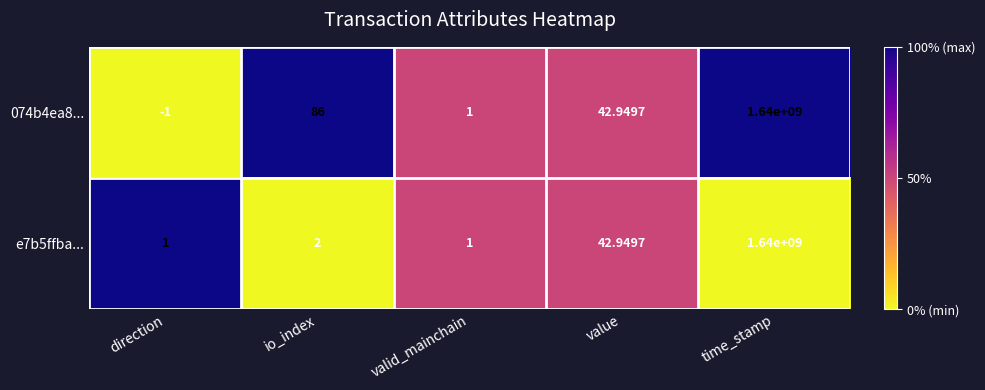

Where does the 074b4ea8... series first go above 42?

io_index